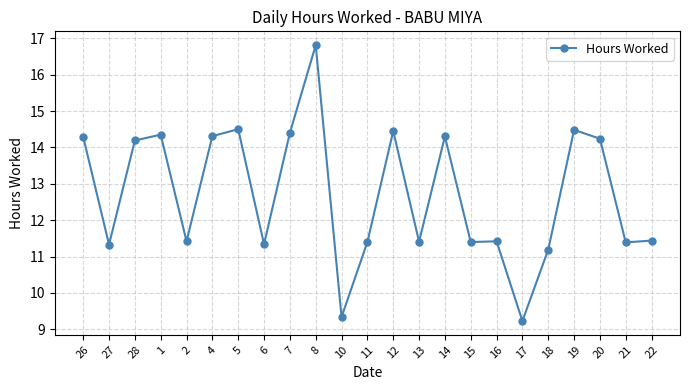

What is the greatest value displayed?

16.8